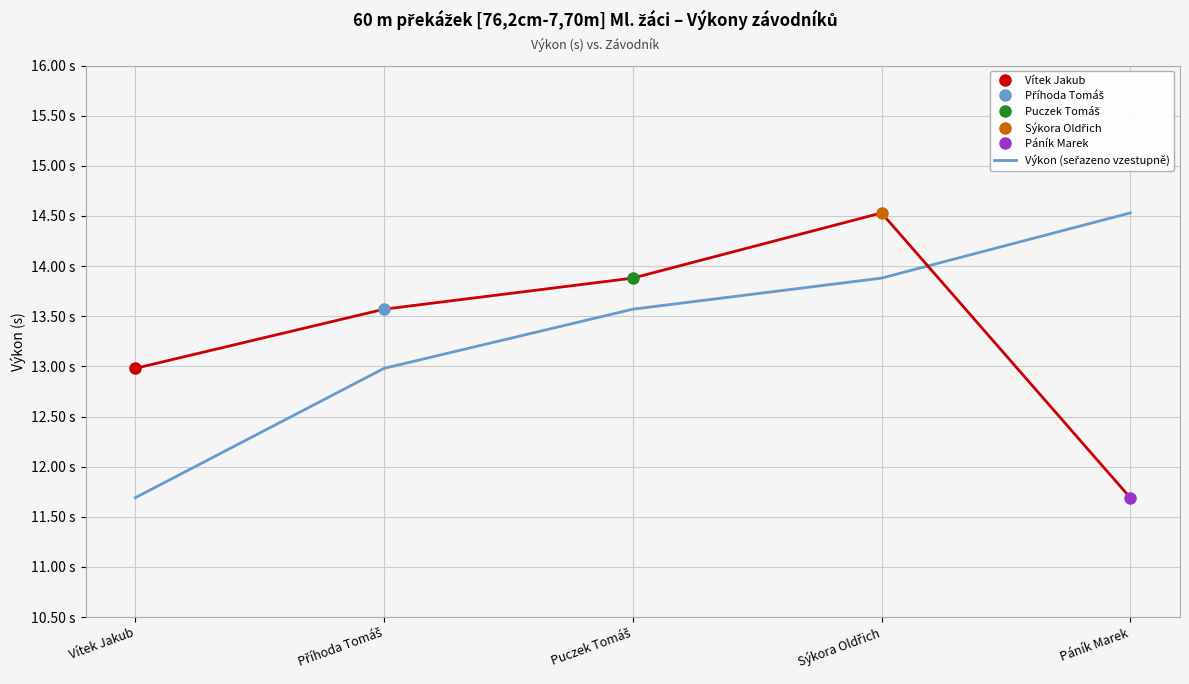

Reading left to right, list all the values displayed in this chart.

11.7	13.0	13.6	13.9	14.5